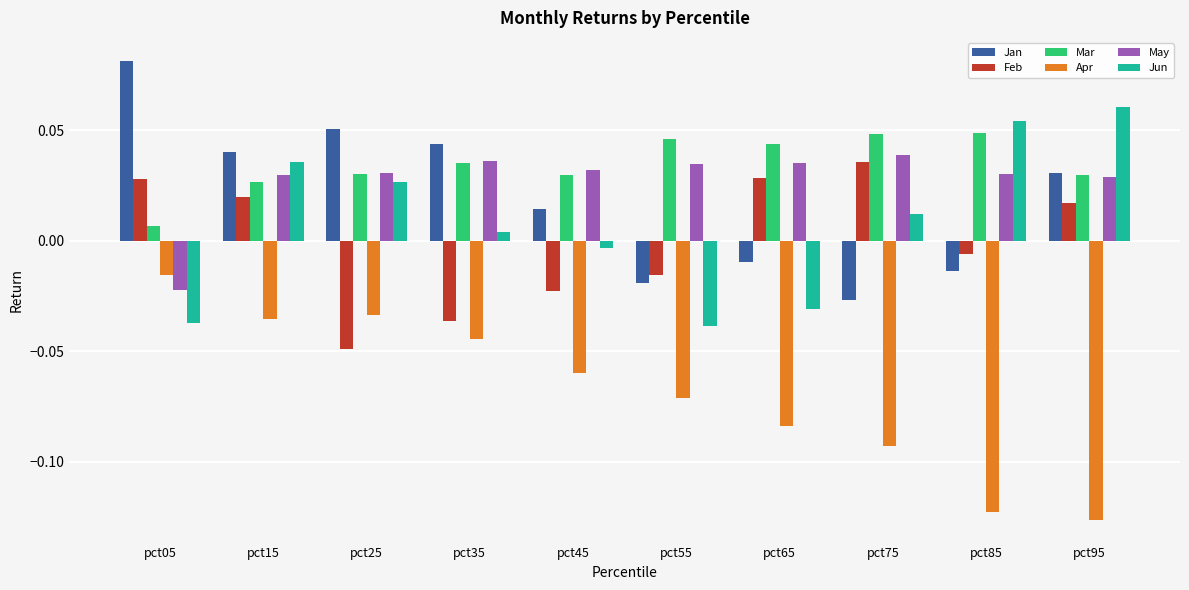

At which category is the sum across all series the highest?

pct15